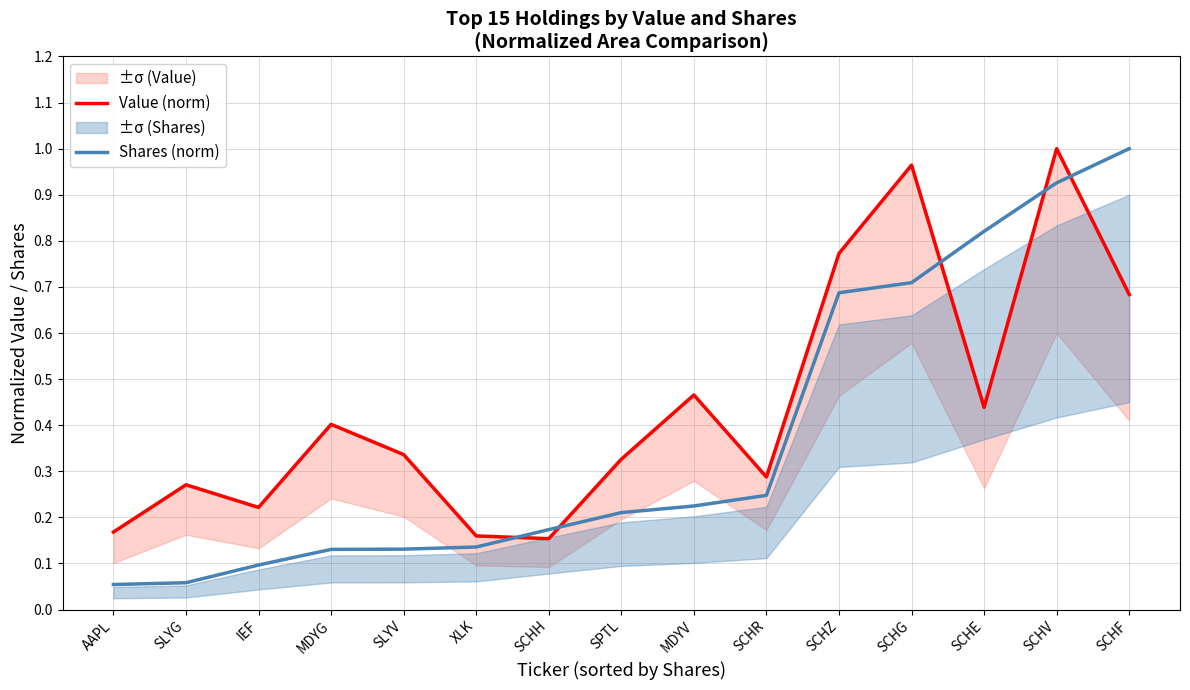

How many intersections are there between Value (norm) and Shares (norm)?

5